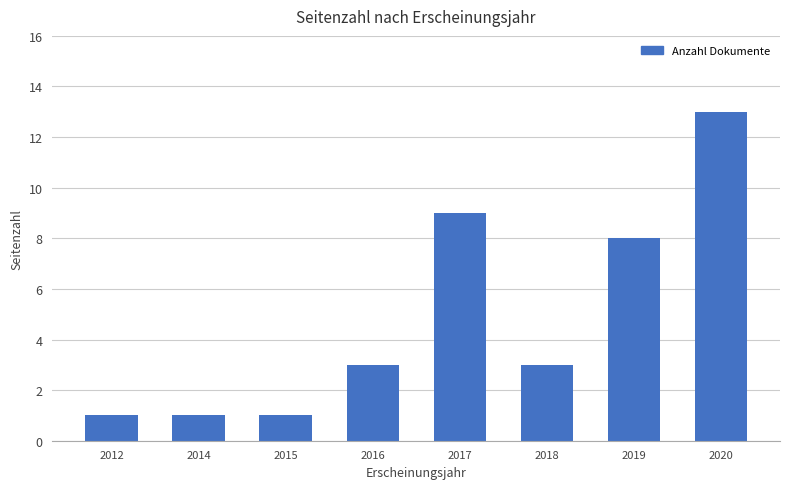

True or false: the data shows 1 at 2012.

True